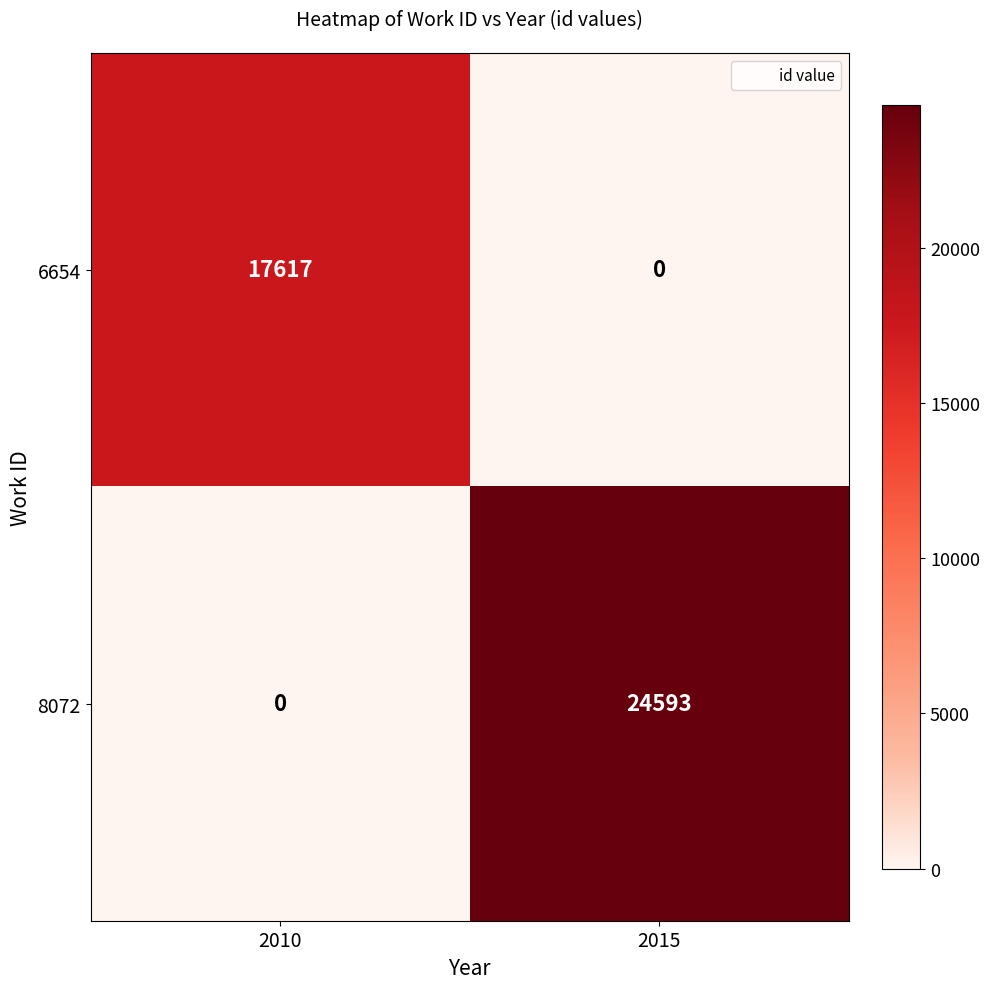

What is the sum of the 8072 values at 2015 and 2010?

24593